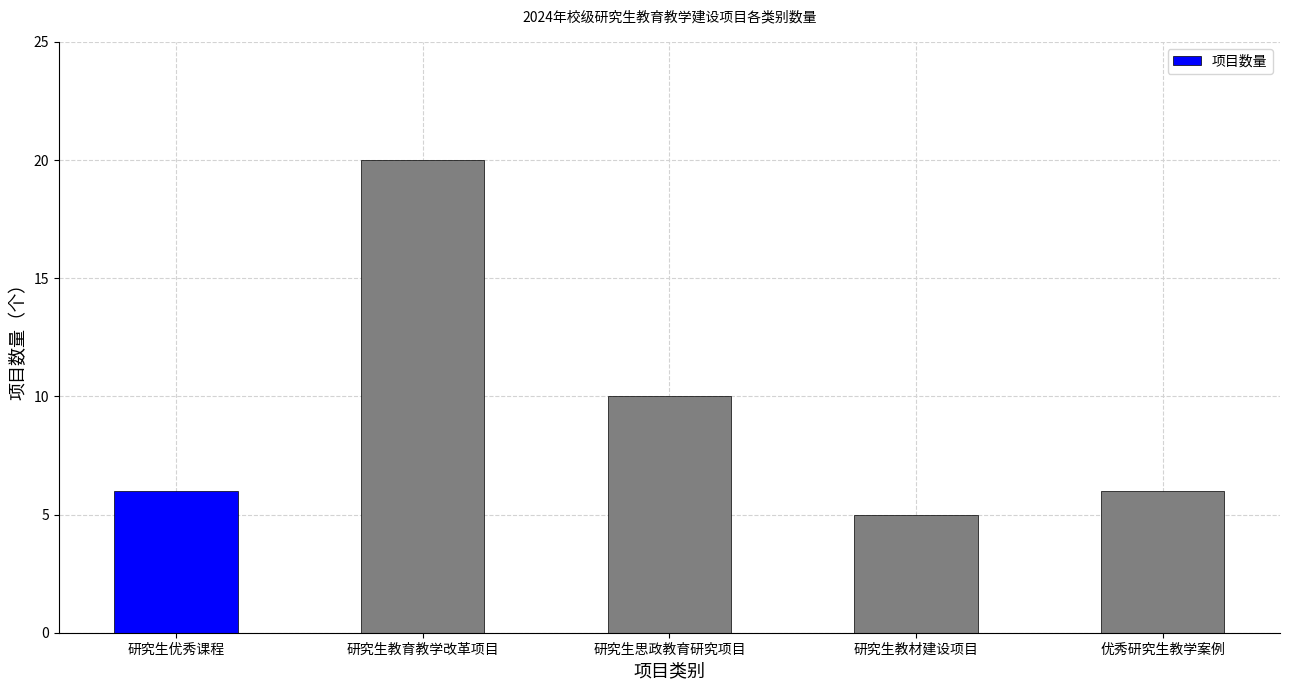

Reading right to left, what are all the values shown in this chart?

6	5	10	20	6